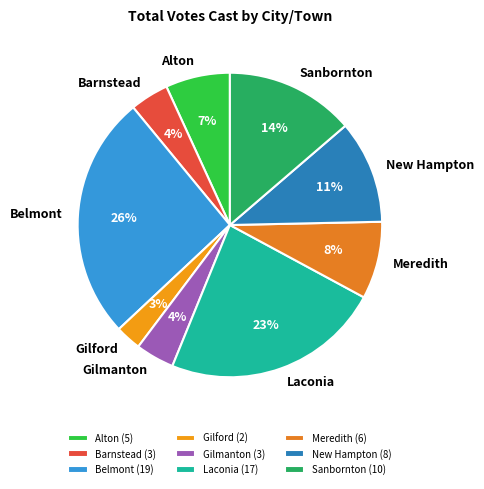

What is the ratio of the value at Laconia to the value at Gilford?

8.5